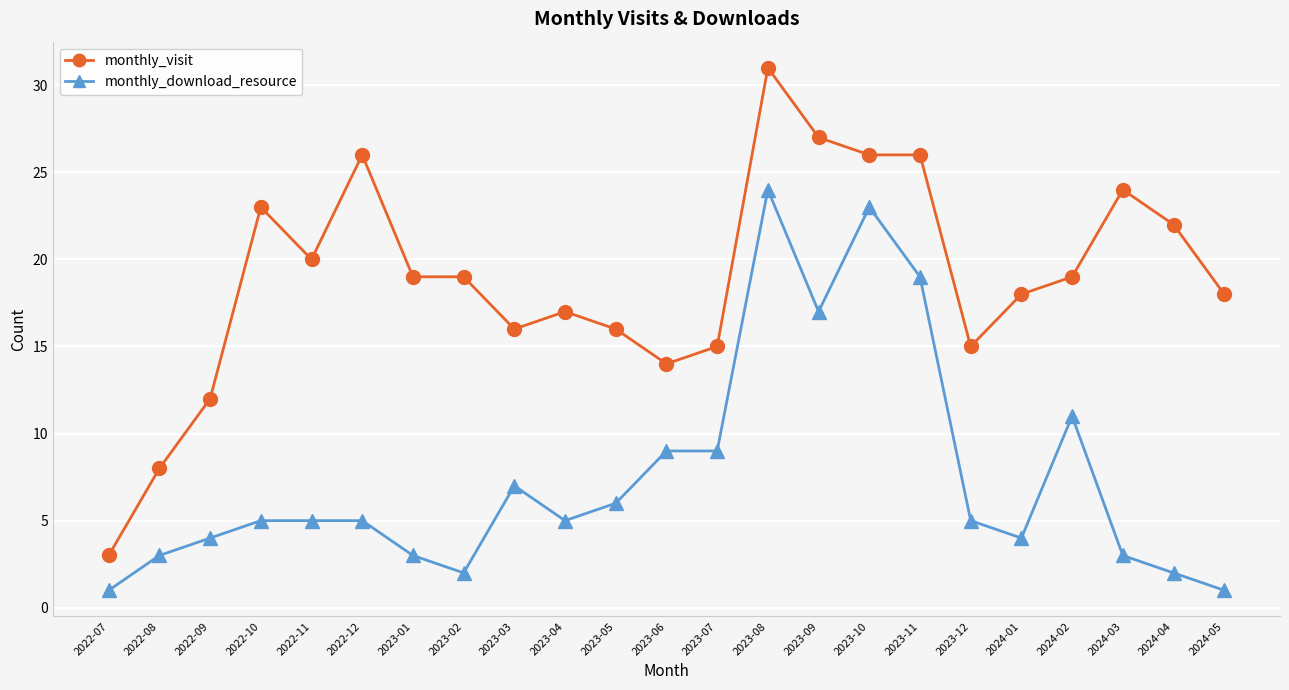

What are all the series names shown in the legend?

monthly_visit, monthly_download_resource